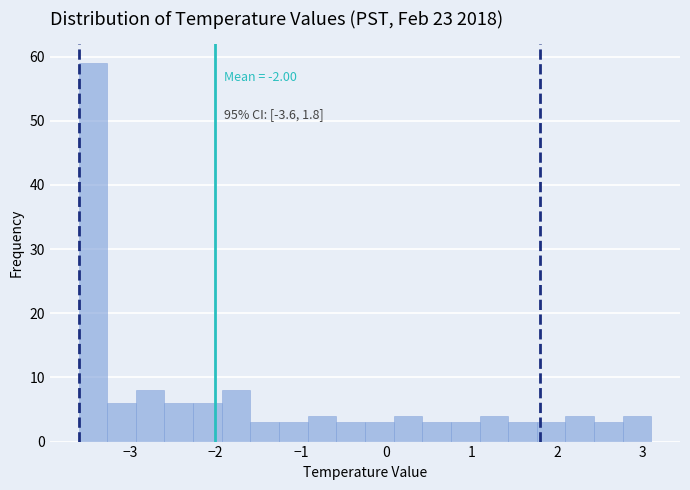

Read against the x-axis, roughly where is the centre of the tallest bar?

-3.4